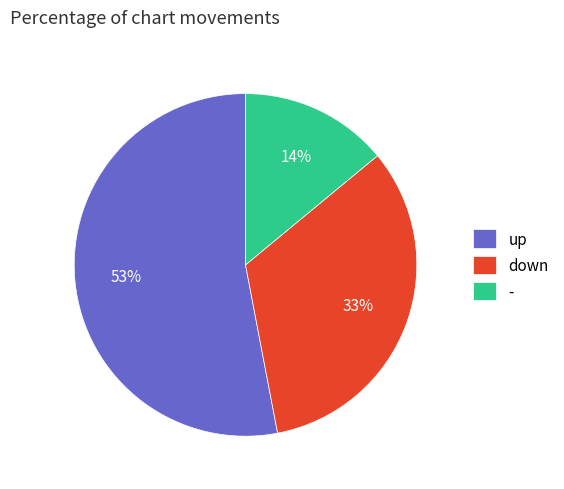

Which category has the biggest portion of the pie?

up